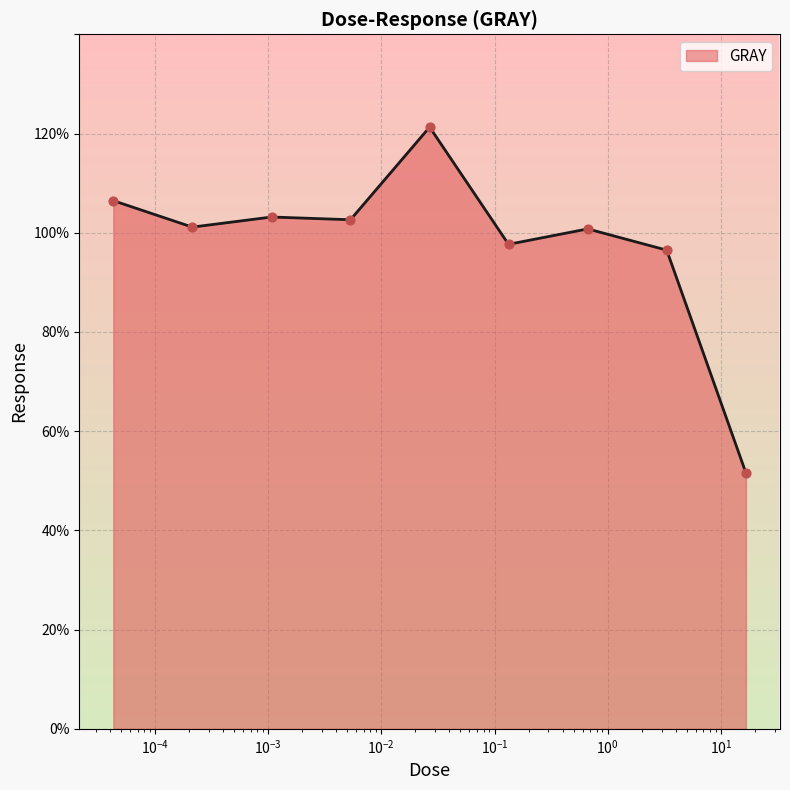

What is the difference between the maximum and minimum values?

69.7